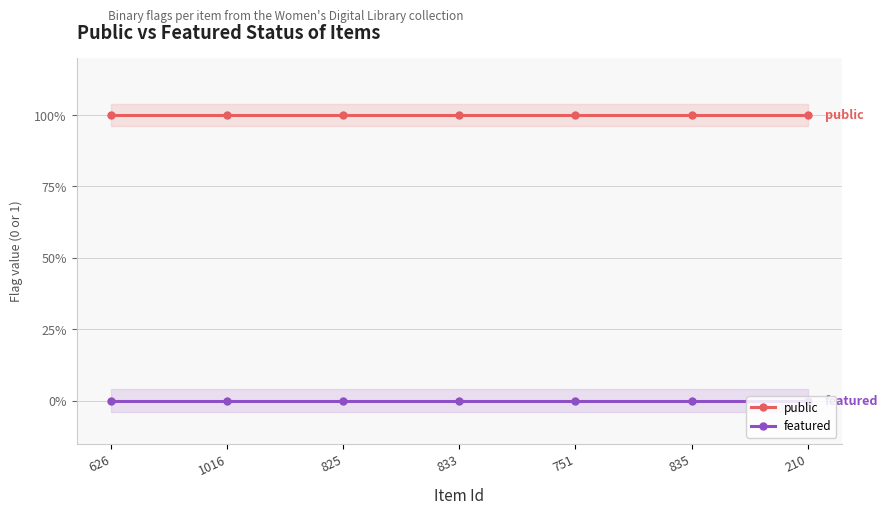

Does the chart have visible grid lines?

Yes